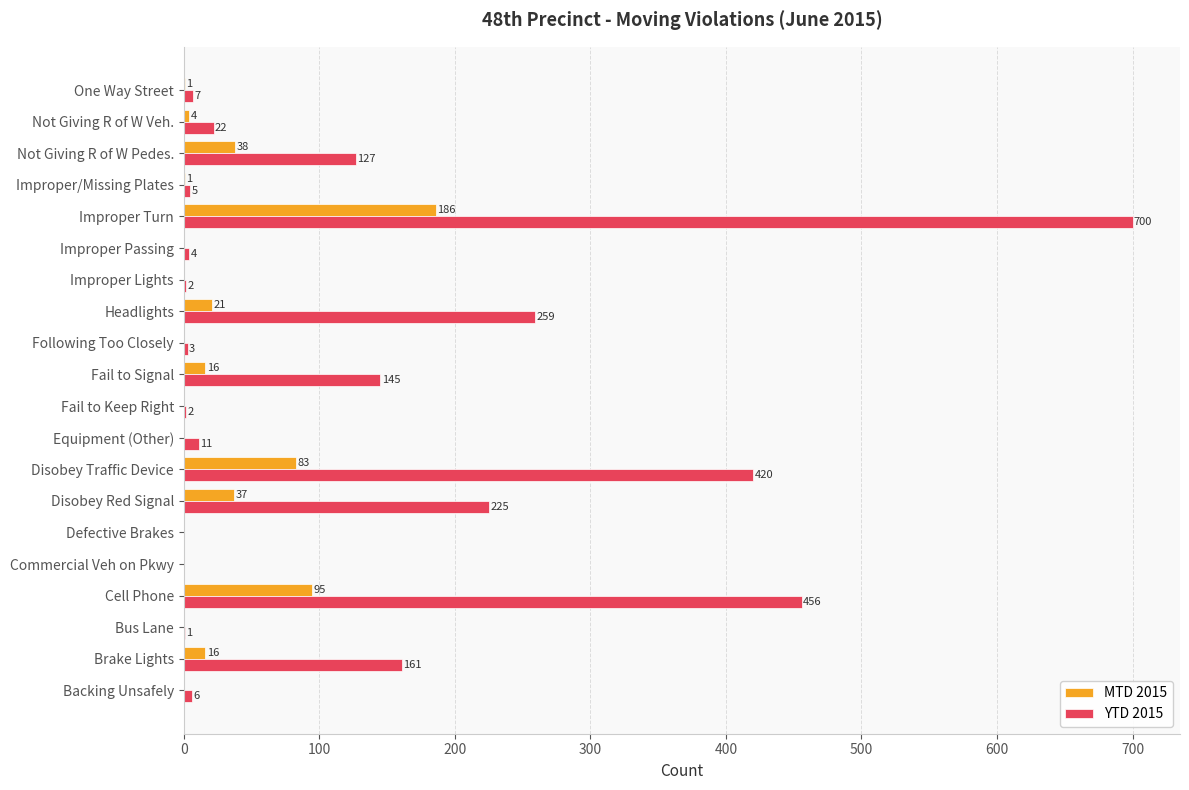

The value of YTD 2015 at Improper/Missing Plates is 5. True or false?

True